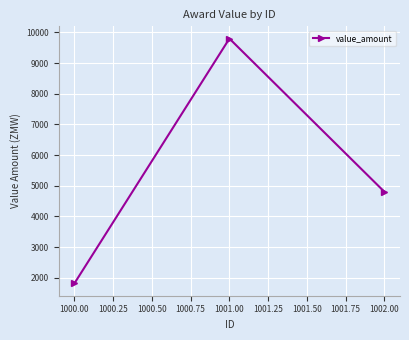

What is the average value?

5471